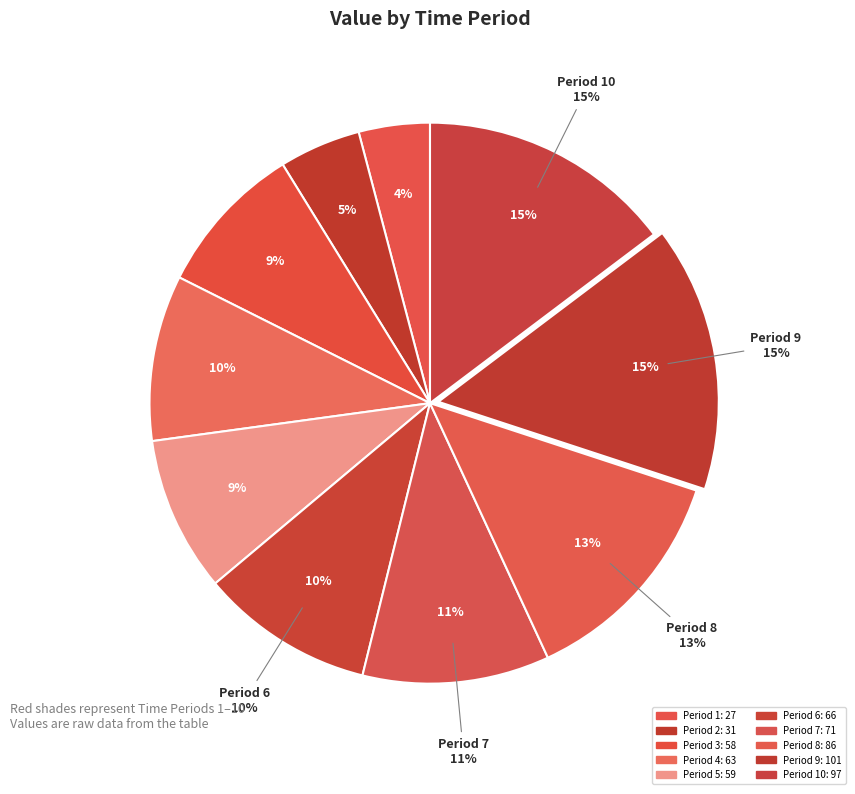

Which slice is the smallest?

1